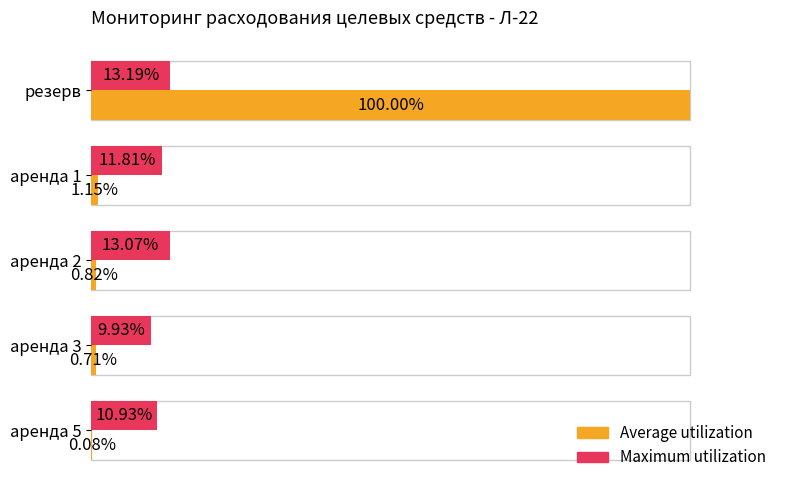

At which category is the sum across all series the highest?

резерв